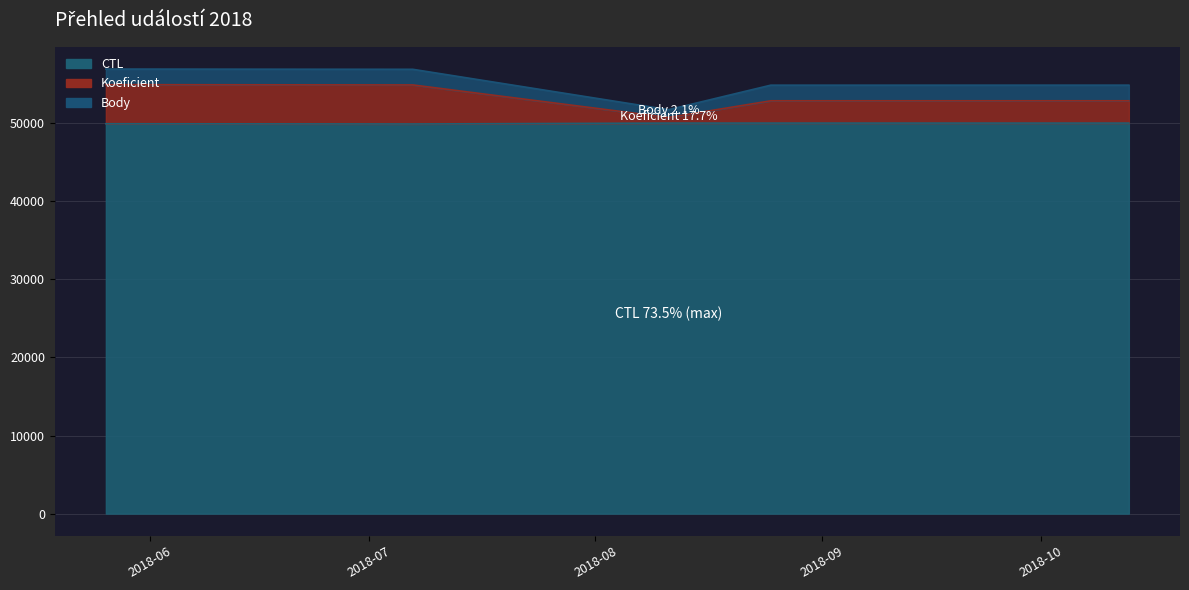

What is the label of the 4th point from the left?

2018-08-25